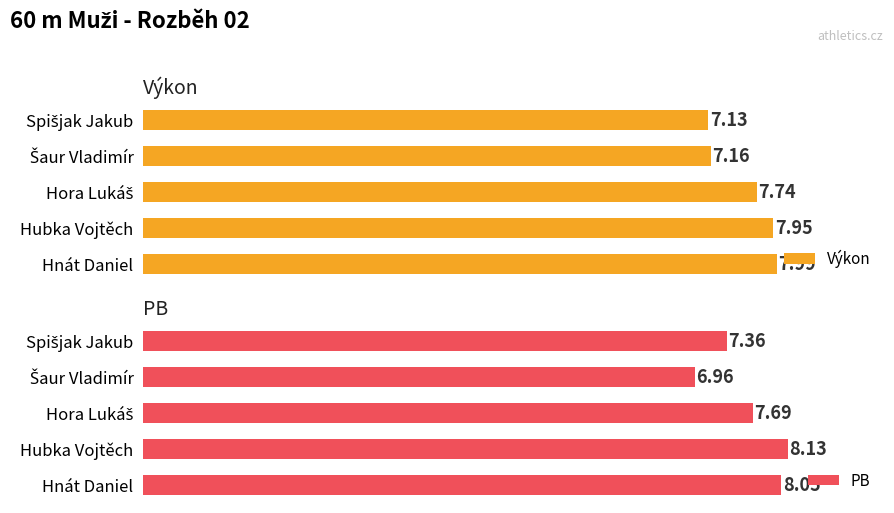

Which category has the highest value in the Výkon series?

Hnát Daniel